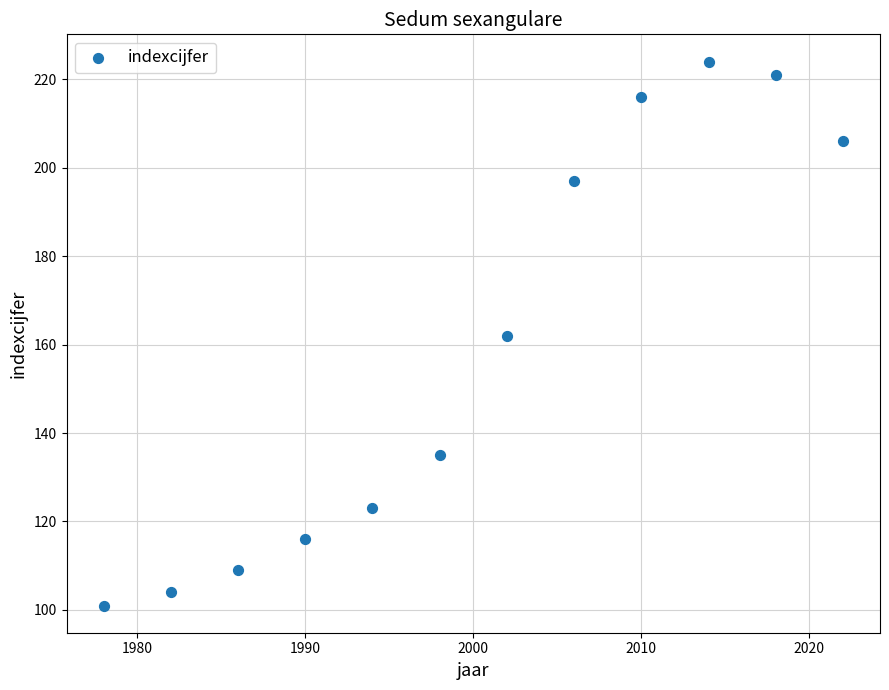

What is the range of X values (max minus min)?

44